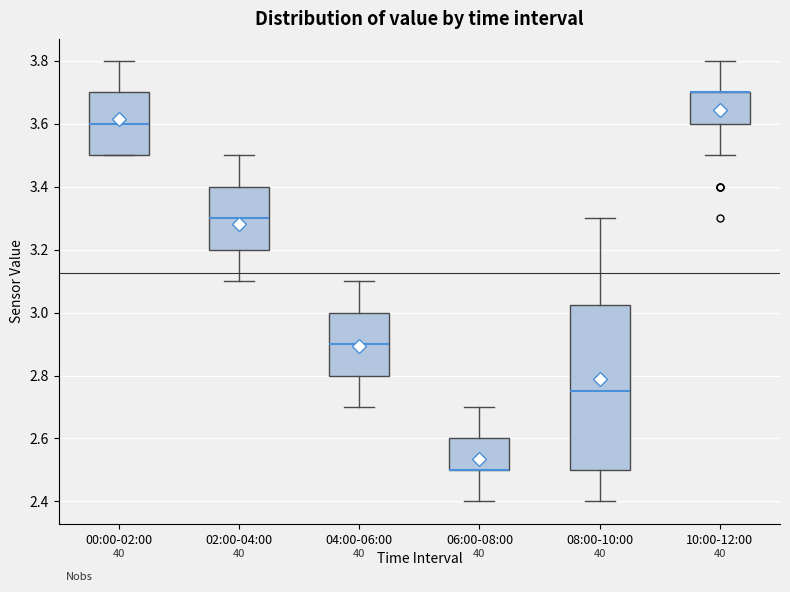

Reading left to right, transcribe this box plot: for each box, give where its median line is, the range the box spans, and where its two whiskers end, as read against the y-axis. The values are not printed on the chart, so give them approximately, as read against the axis.

00:00-02:00: median 3.60, box 3.50 to 3.70, whiskers 3.50 to 3.80
02:00-04:00: median 3.30, box 3.20 to 3.40, whiskers 3.10 to 3.50
04:00-06:00: median 2.90, box 2.80 to 3.00, whiskers 2.70 to 3.10
06:00-08:00: median 2.50 (drawn on the box's lower edge), box 2.50 to 2.60, whiskers 2.40 to 2.70
08:00-10:00: median 2.76, box 2.50 to 3.02, whiskers 2.40 to 3.30
10:00-12:00: median 3.70 (drawn on the box's upper edge), box 3.60 to 3.70, whiskers 3.50 to 3.80